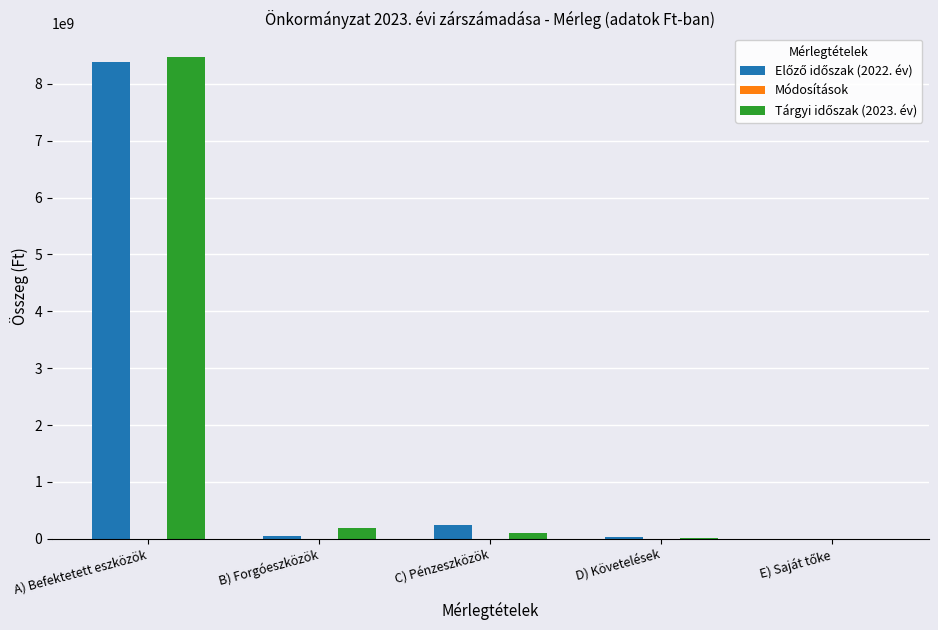

At which category is the sum across all series the highest?

A) Befektetett eszközök